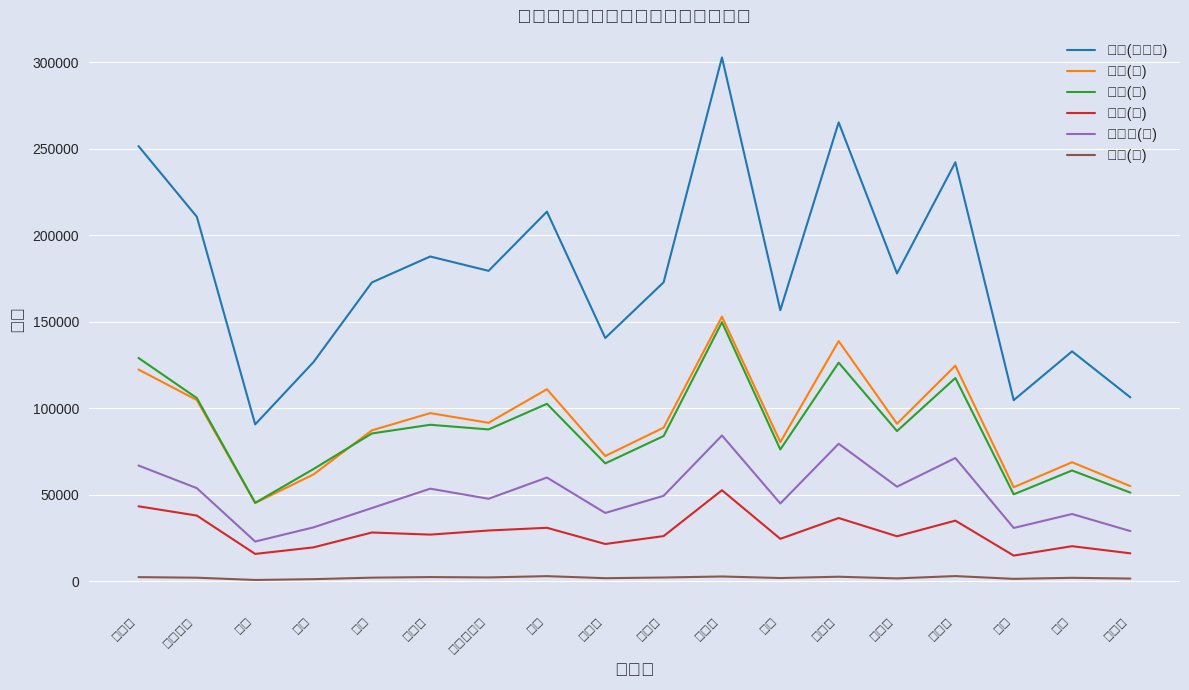

The value of 総数(男女計) at 泉区 is 198192. True or false?

False